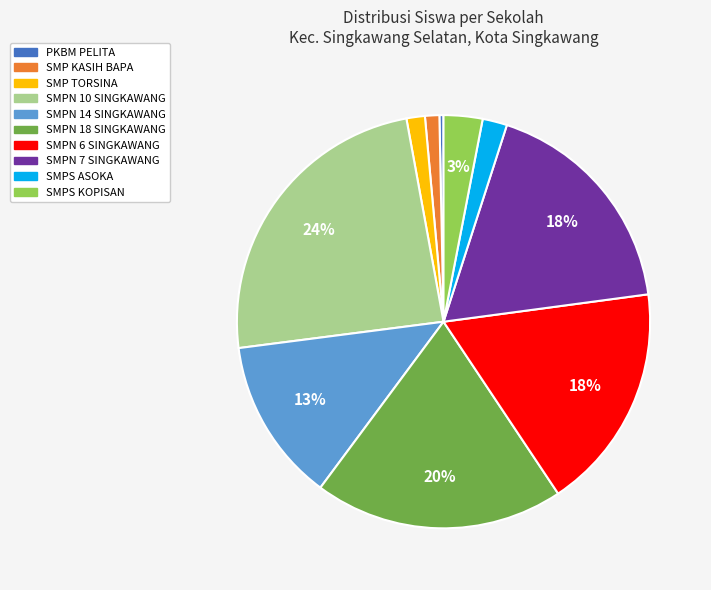

How many segments does this pie chart have?

10